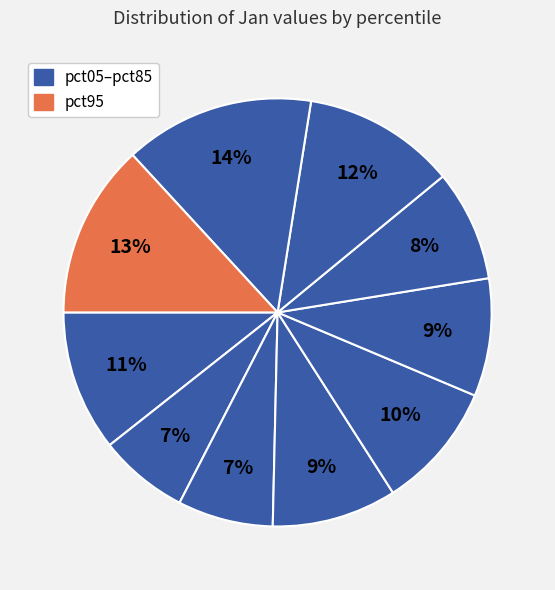

Count the number of slices in the pie.

10